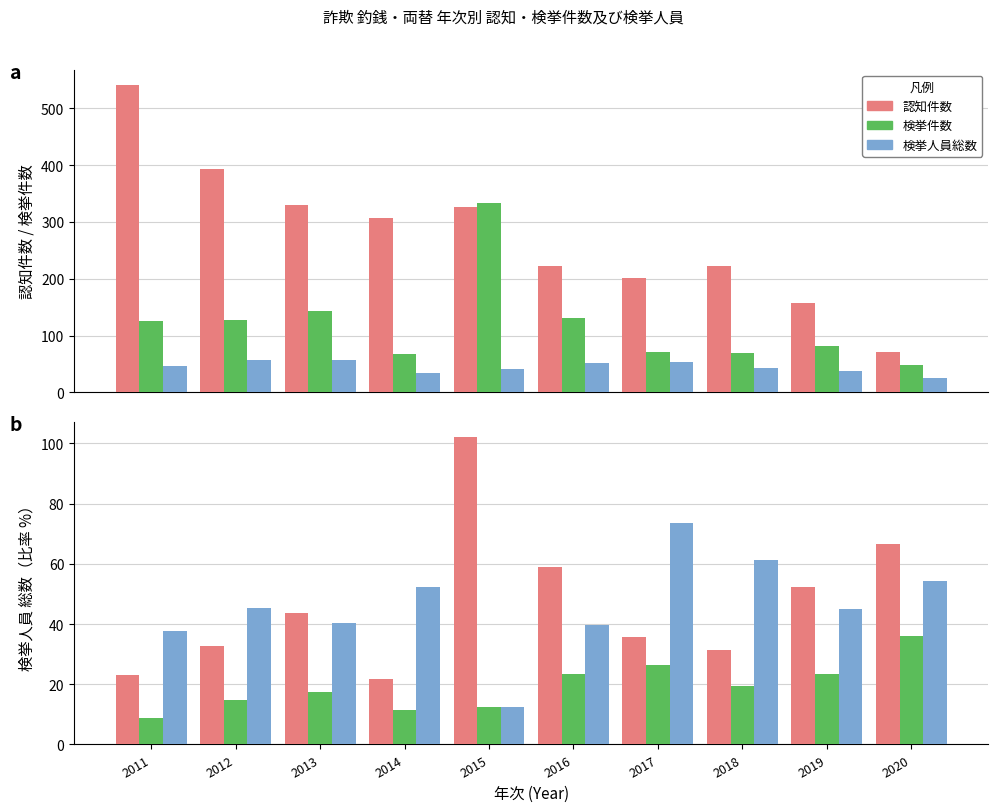

What is the value of the 検挙件数 bar at the 5th from the left?

12.6